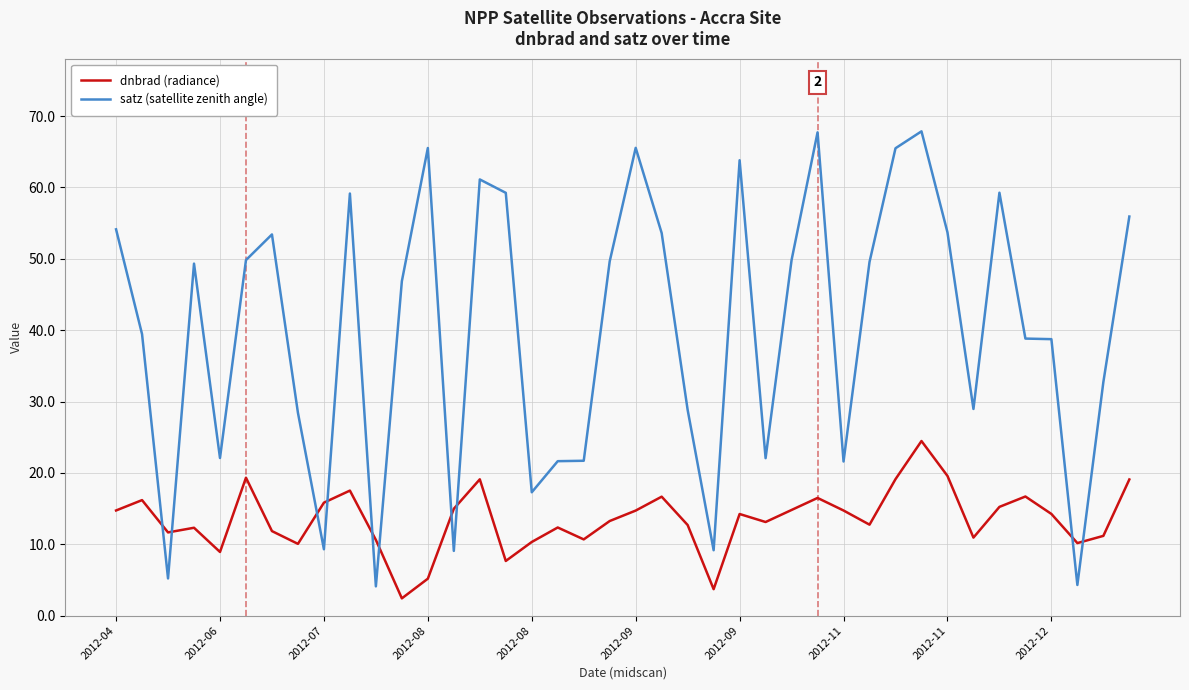

In dnbrad (radiance), how many points are lower than both neighbors (excluding endpoints)?

11